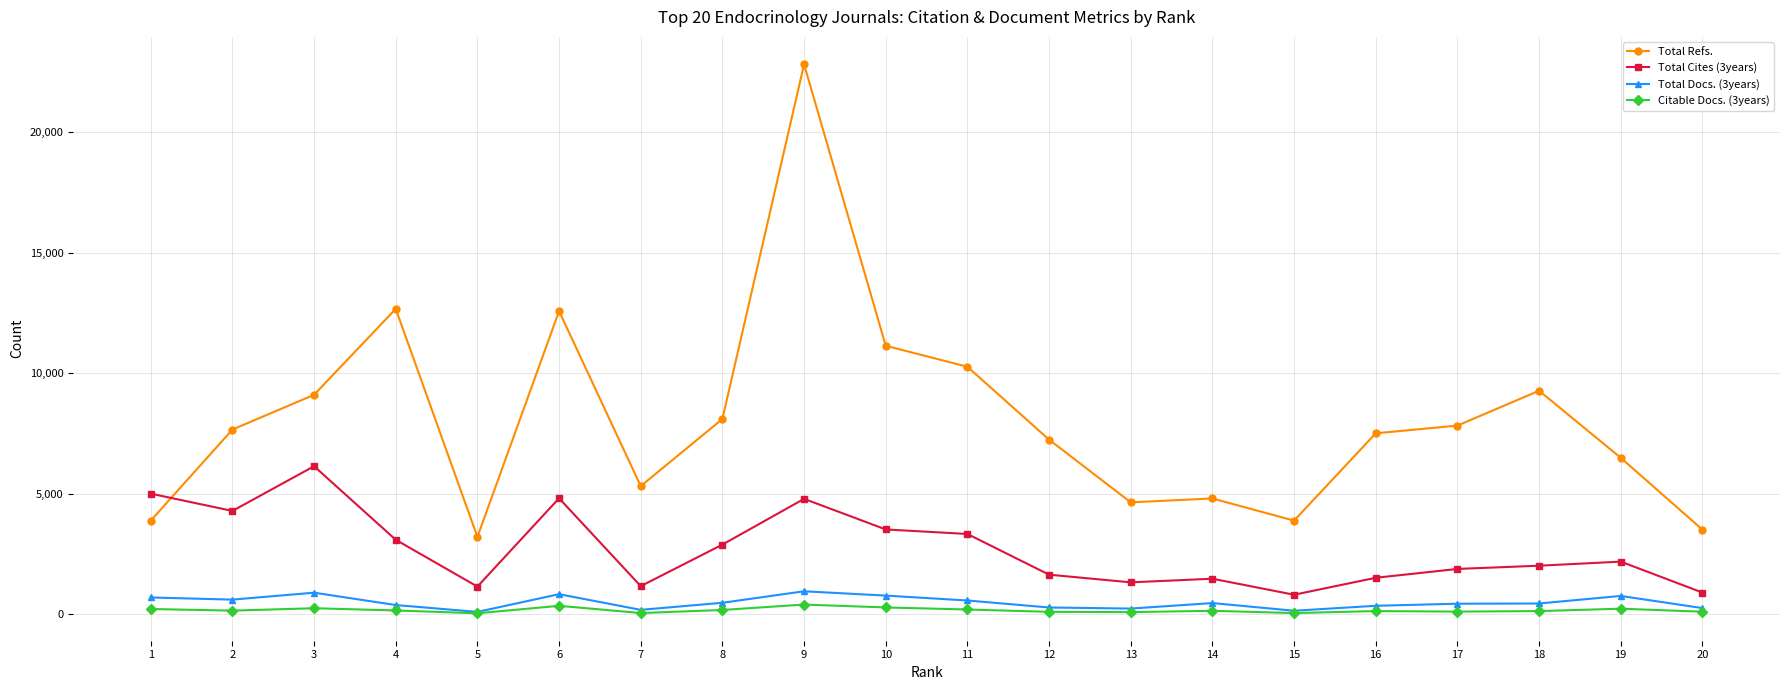

What is the highest value of the Total Cites (3years) series?

6139